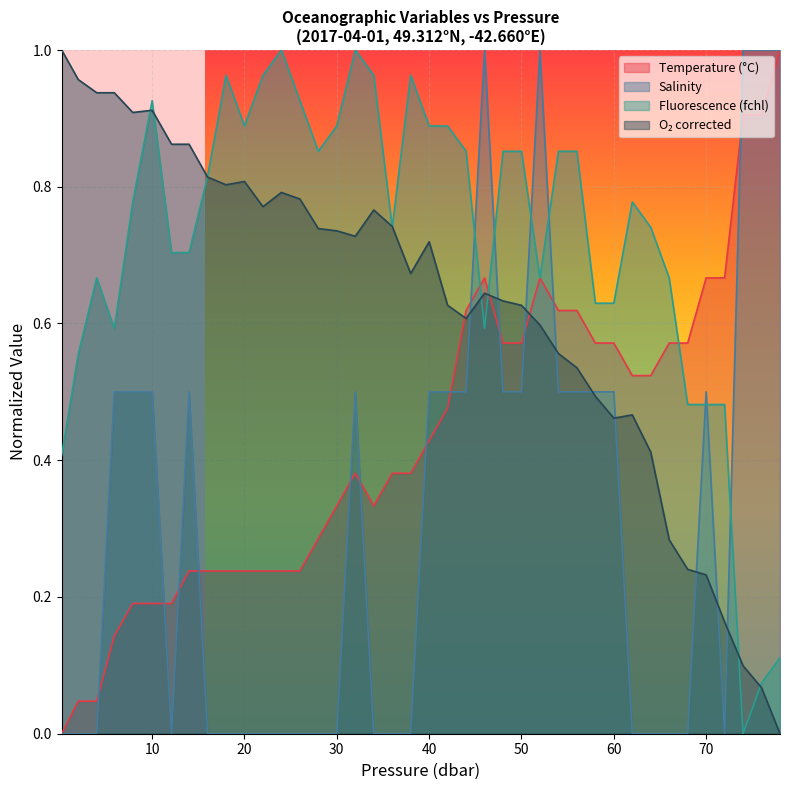

Rank the series by their average value, from highest to lowest.

fchl, o2_c, t, s